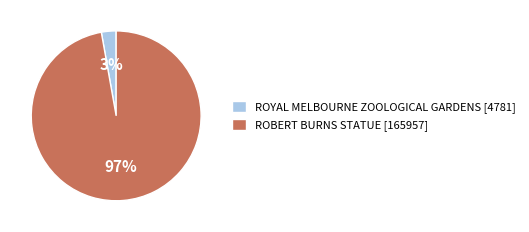

Which category has the smallest portion of the pie?

ROYAL MELBOURNE ZOOLOGICAL GARDENS